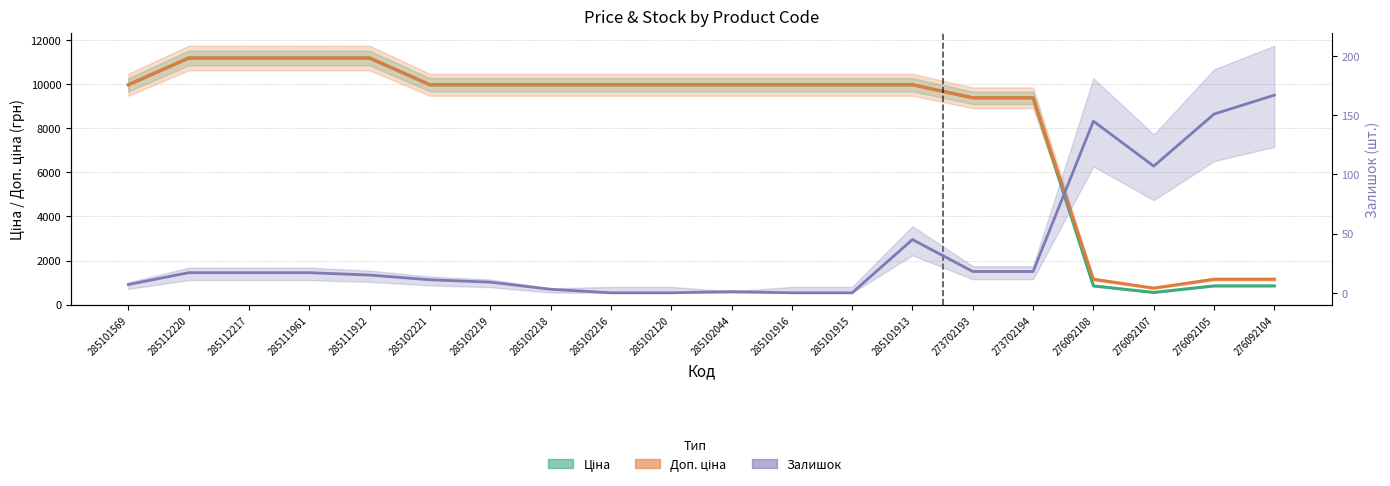

Is it true that Ціна equals 9975.0 at 285101569?

True